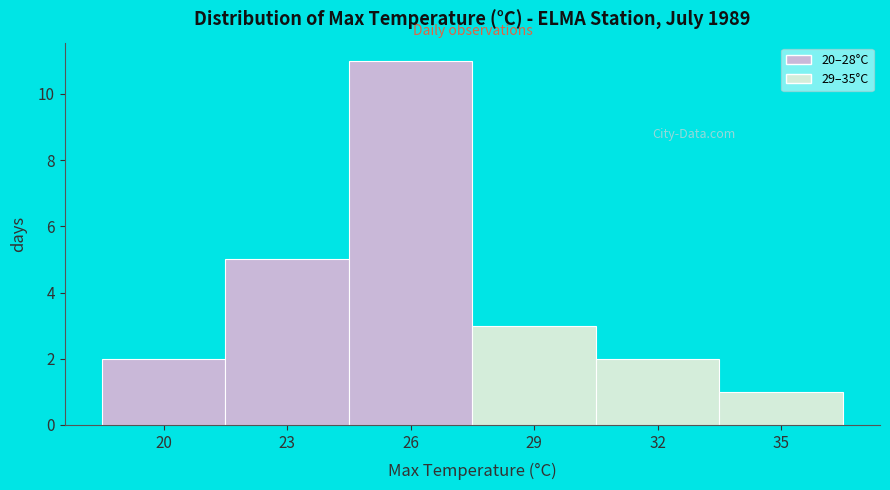

Reading right to left, list all the values displayed in this chart.

35=1	32=2	29=3	26=11	23=5	20=2